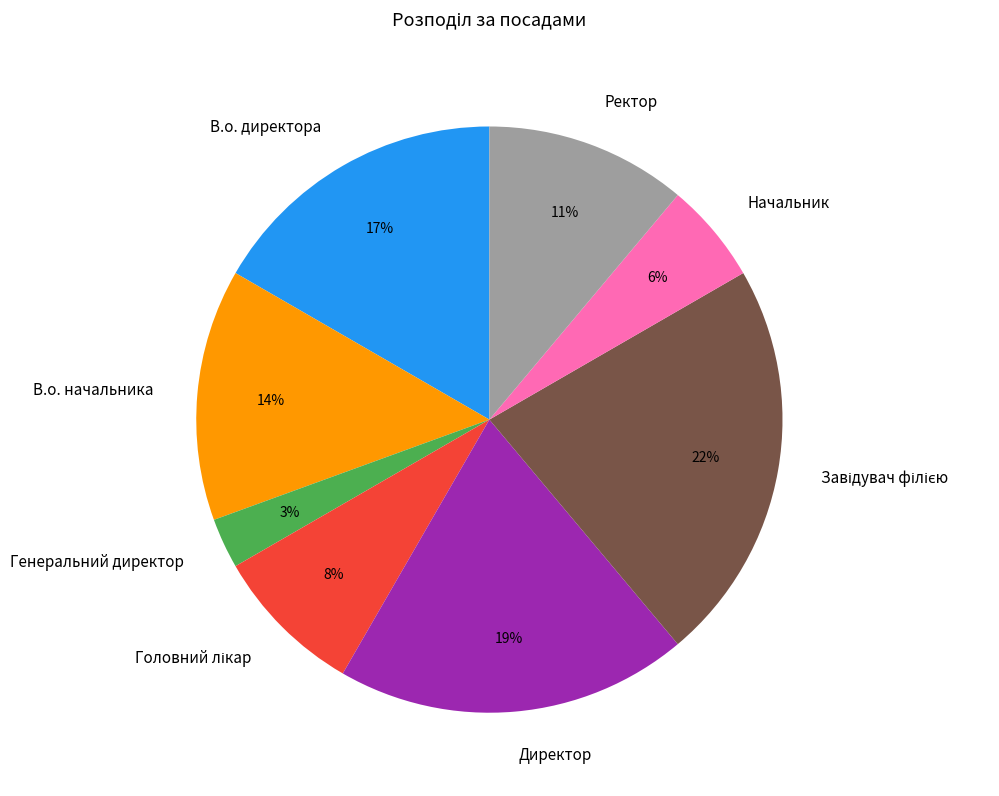

Is Ректор the majority of the pie?

No